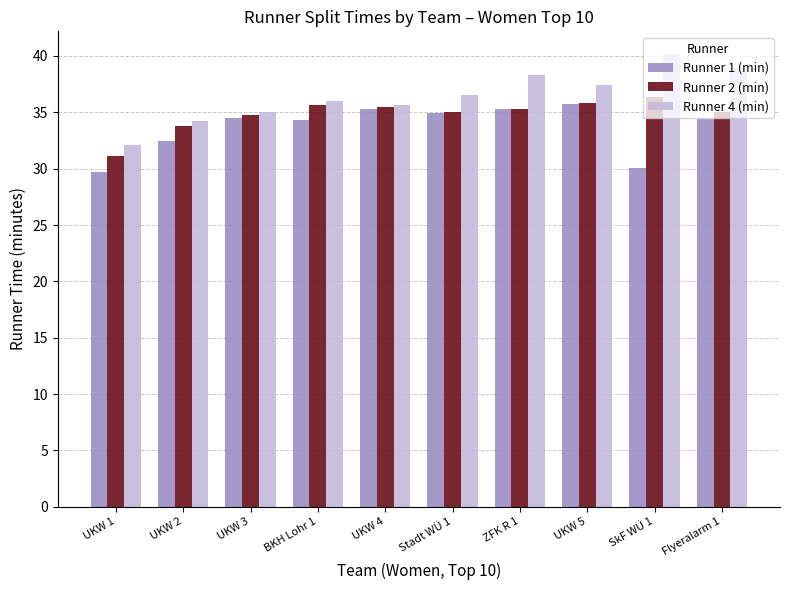

At UKW 1, list the series in order from largest to smallest.

Runner 4 (min), Runner 2 (min), Runner 1 (min)